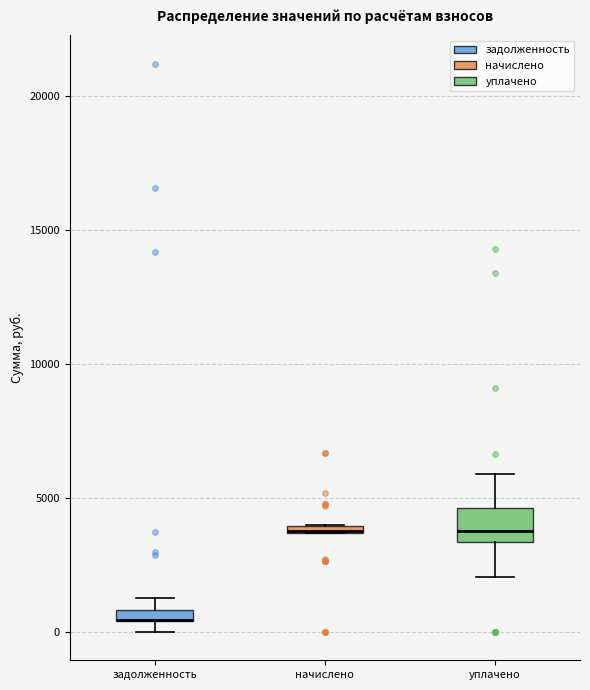

Where is the lower edge of the box for задолженность on the y-axis? The values are not printed on the chart, so give them approximately, as read against the axis.

500